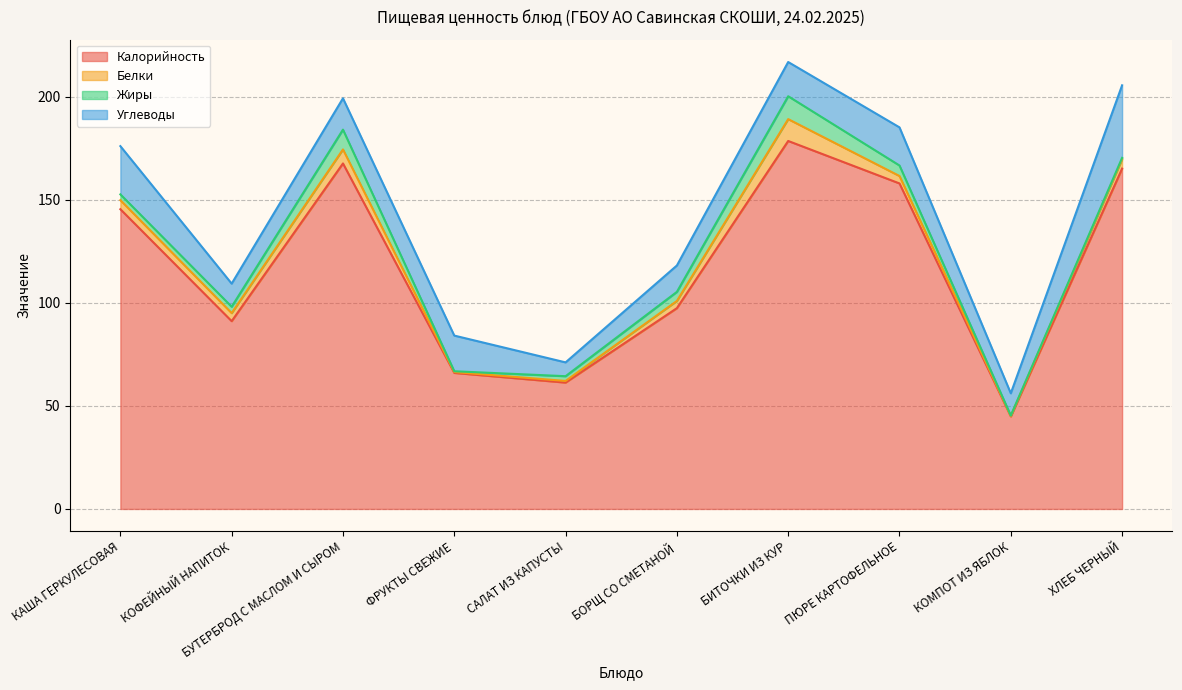

Is the value of Белки at ПЮРЕ КАРТОФЕЛЬНОЕ greater than the value of Углеводы at КАША ГЕРКУЛЕСОВАЯ?

No